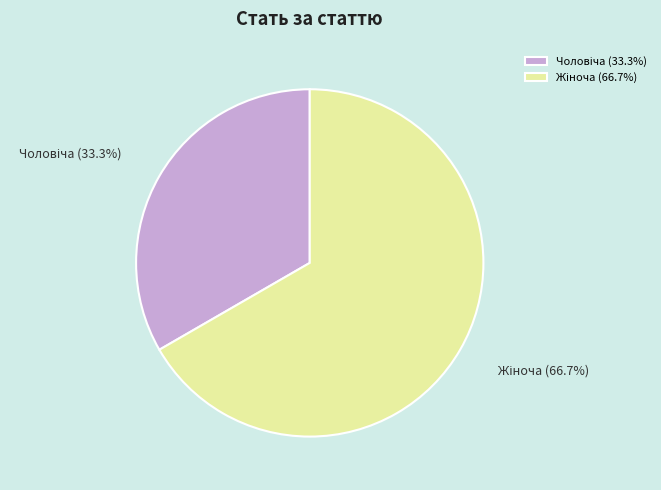

How many segments does this pie chart have?

2